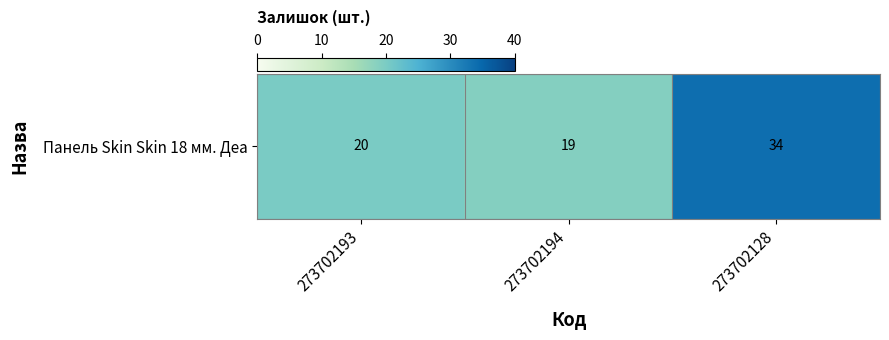

At which label does the data first exceed 20?

273702128